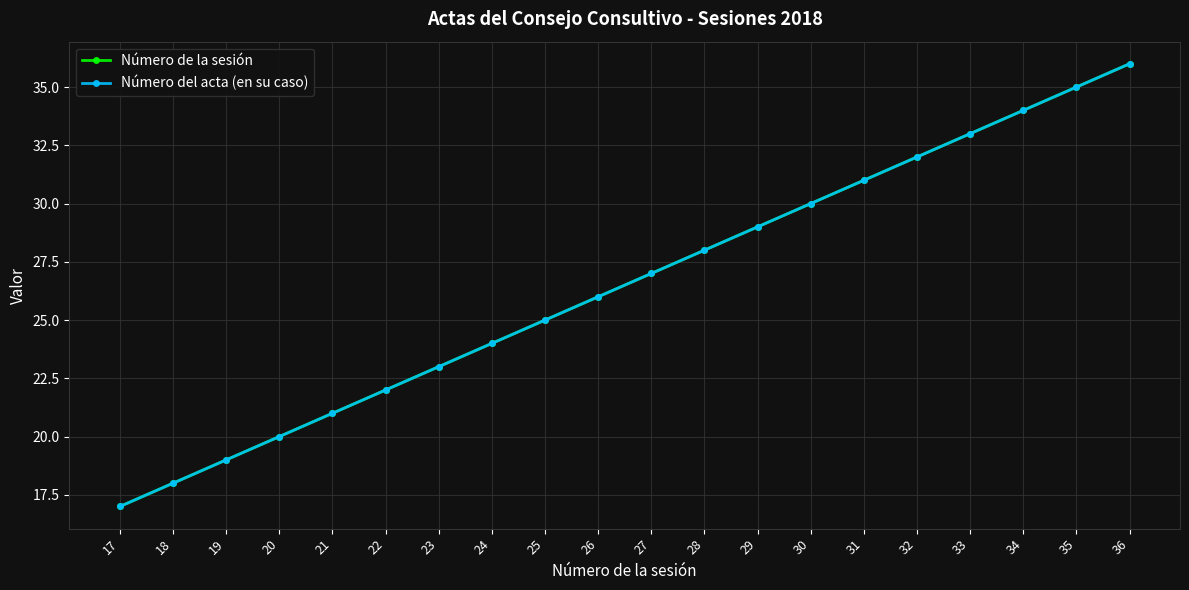

Does the chart have visible grid lines?

Yes